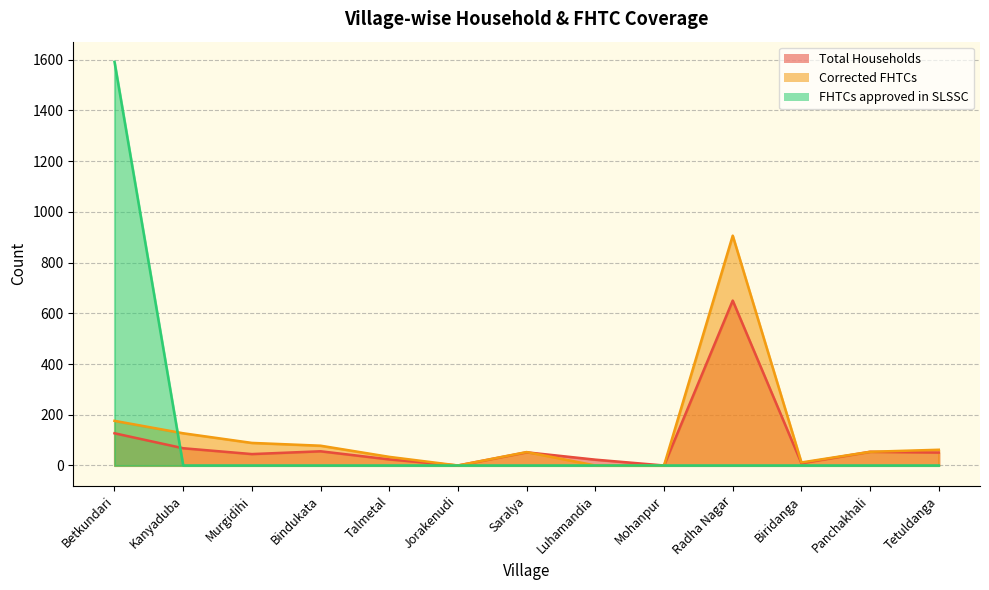

Which series ends up on top after the final intersection of Corrected FHTCs and Total Households?

Total Households